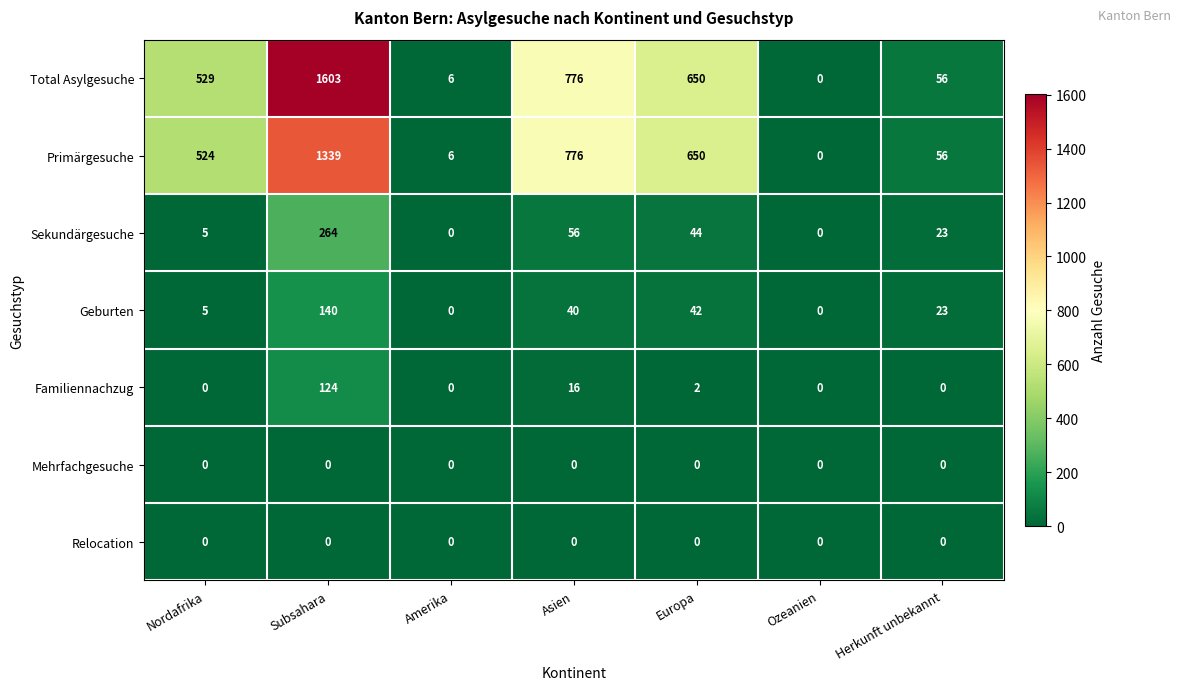

The Sekundärgesuche series shows 36 at Herkunft unbekannt. True or false?

False